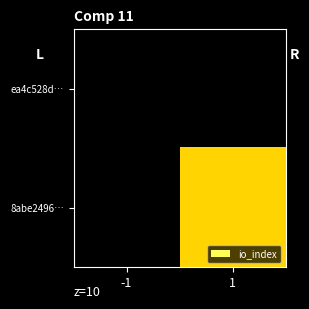

List the labels in order of 8abe2496… value, largest first.

-1, 1